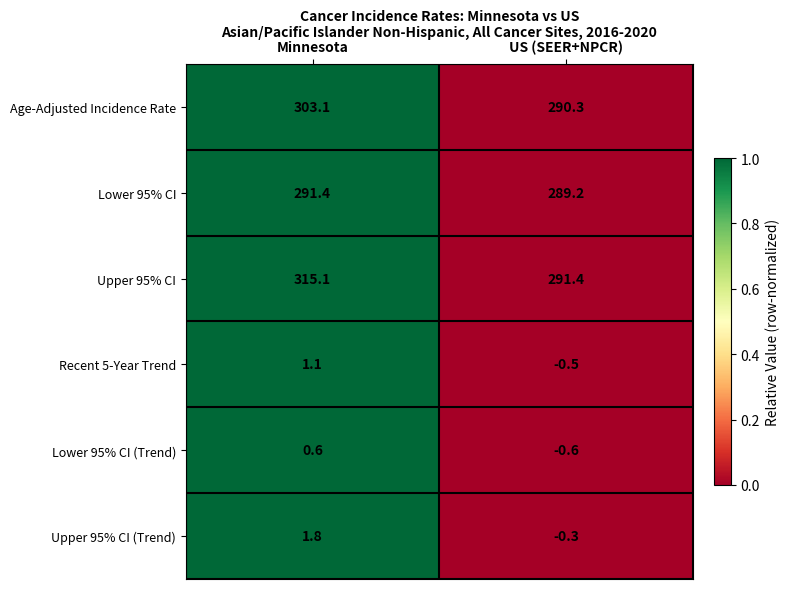

Which series has the widest spread of values?

Upper 95% CI